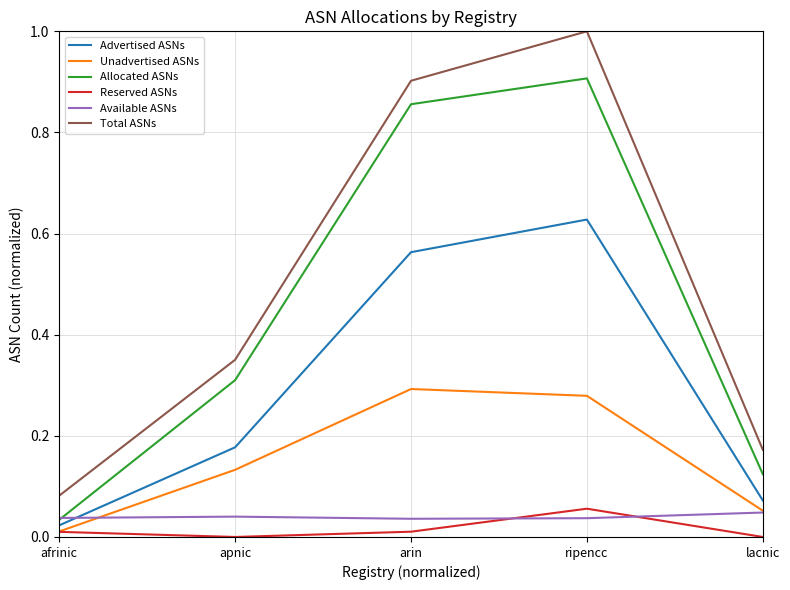

In Total ASNs, how many points are higher than both neighbors (excluding endpoints)?

1